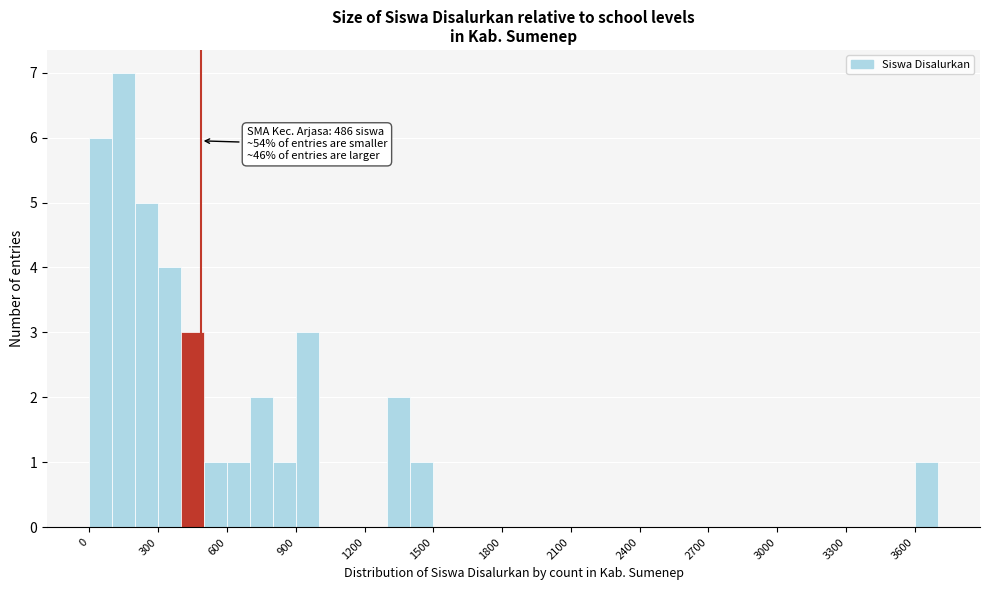

Around what value on the x-axis is the tallest bar? Give the approximate position of its centre, as read against the axis.

150